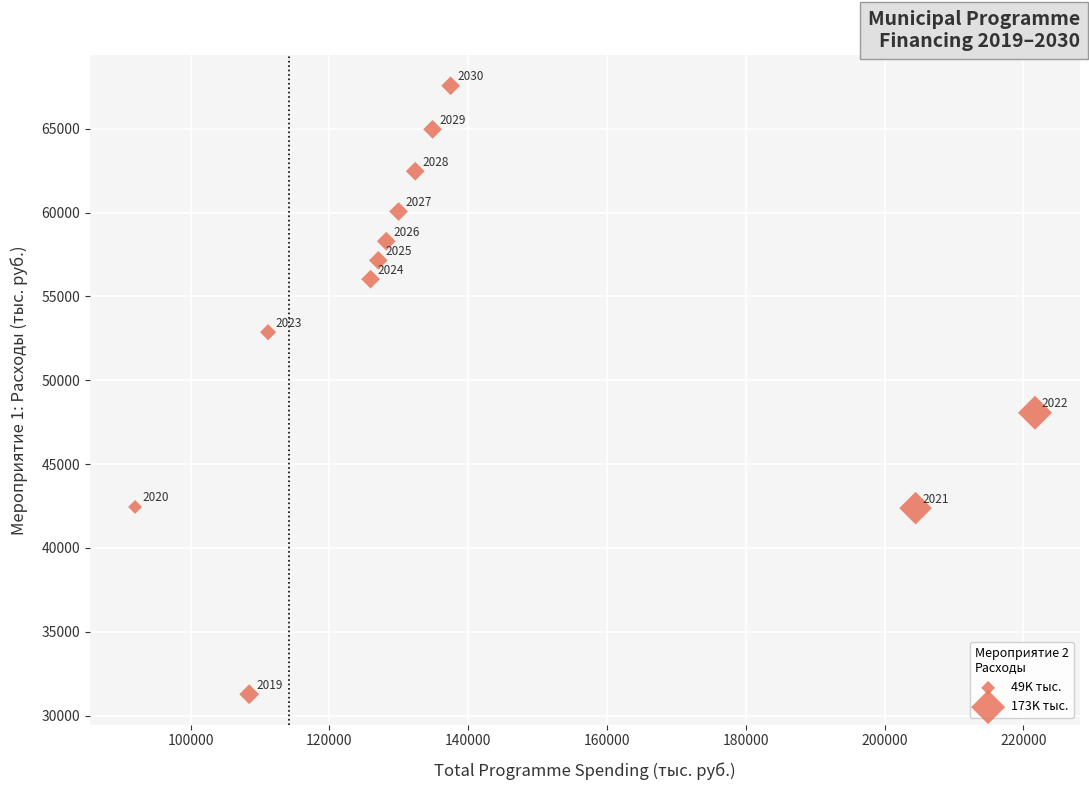

What Y value in the scatter plot is closest to 49417?

48058.9